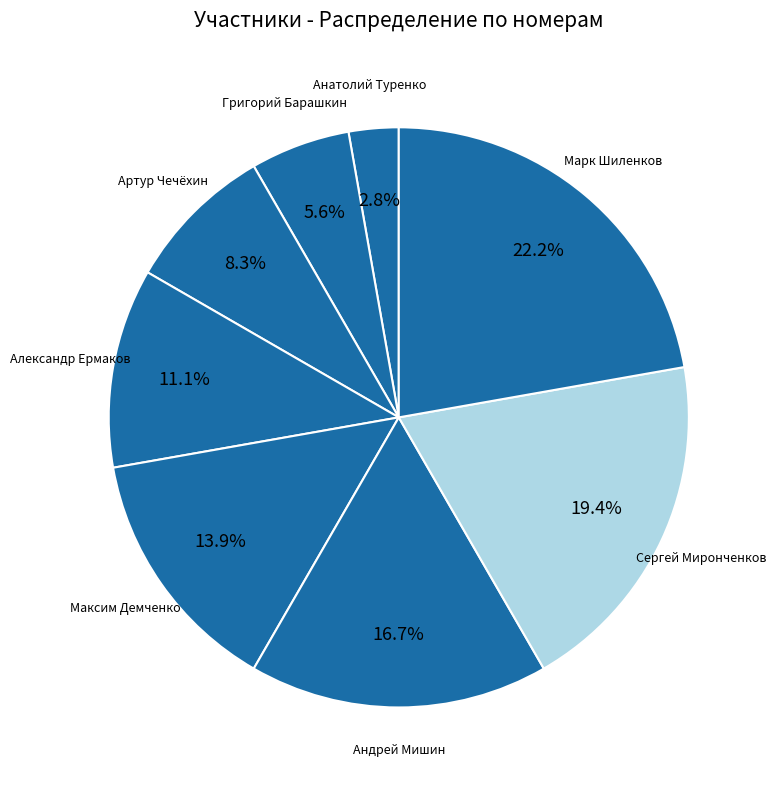

Which slice is the smallest?

Анатолий Туренко